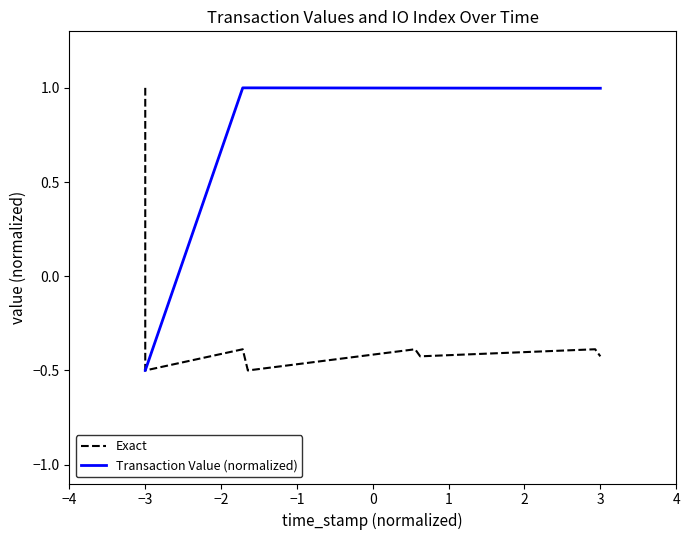

How many lines are shown in the chart?

2